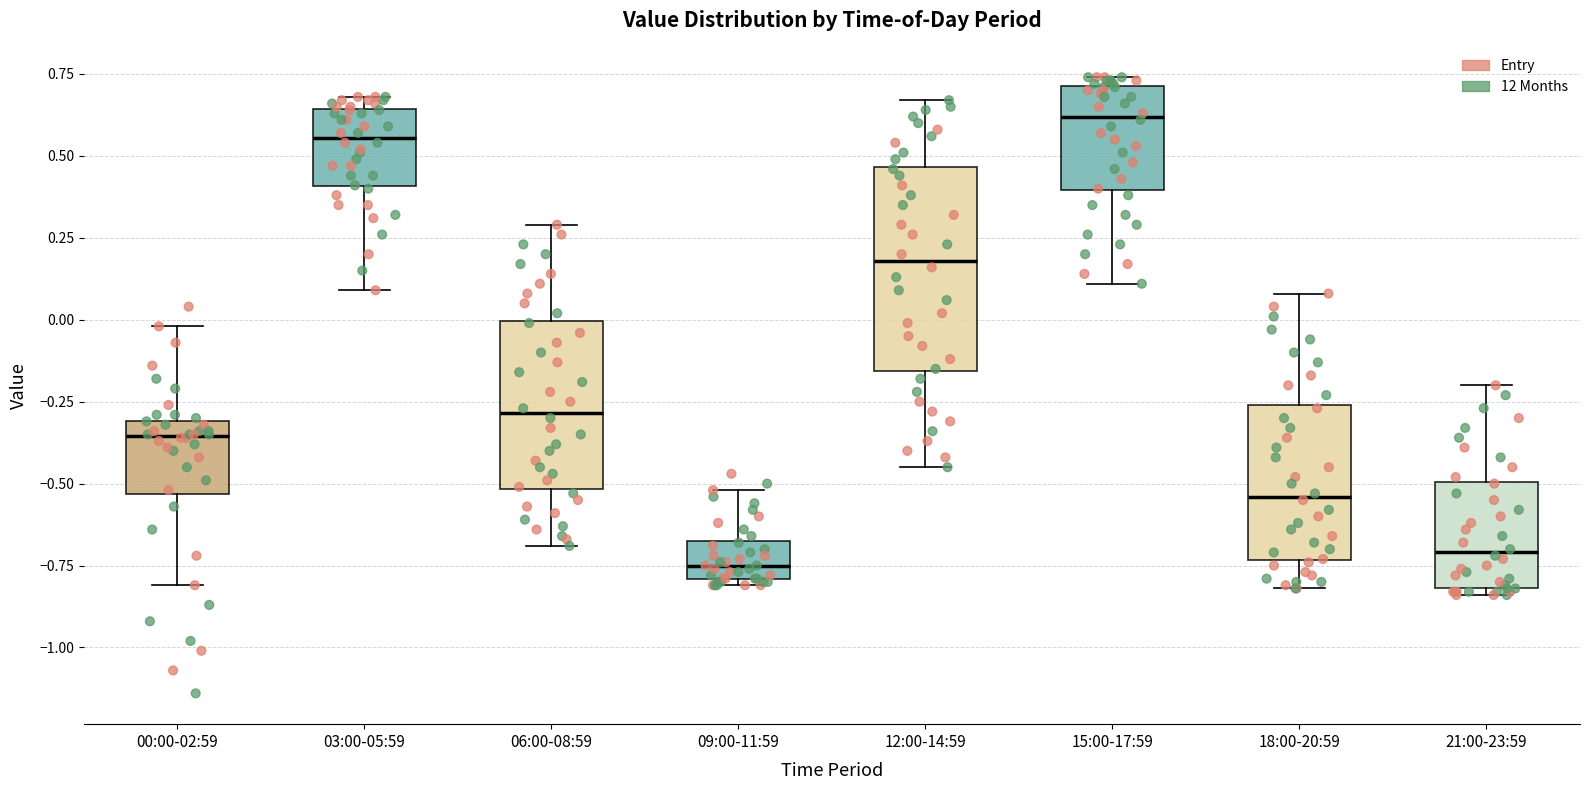

Reading left to right, read every box against the y-axis: the position of its median line, the range the box covers, and the ends of its whiskers. The values are not printed on the chart, so give them approximately, as read against the axis.

00:00-02:59: median -0.35, box -0.55 to -0.30, whiskers -0.80 to 0.00
03:00-05:59: median 0.55, box 0.40 to 0.65, whiskers 0.10 to 0.70
06:00-08:59: median -0.30, box -0.50 to 0.00, whiskers -0.70 to 0.30
09:00-11:59: median -0.75, box -0.80 to -0.65, whiskers -0.80 (just below the box's lower edge) to -0.50
12:00-14:59: median 0.20, box -0.15 to 0.45, whiskers -0.45 to 0.65
15:00-17:59: median 0.60, box 0.40 to 0.70, whiskers 0.10 to 0.75
18:00-20:59: median -0.55, box -0.75 to -0.25, whiskers -0.80 to 0.10
21:00-23:59: median -0.70, box -0.80 to -0.50, whiskers -0.85 to -0.20